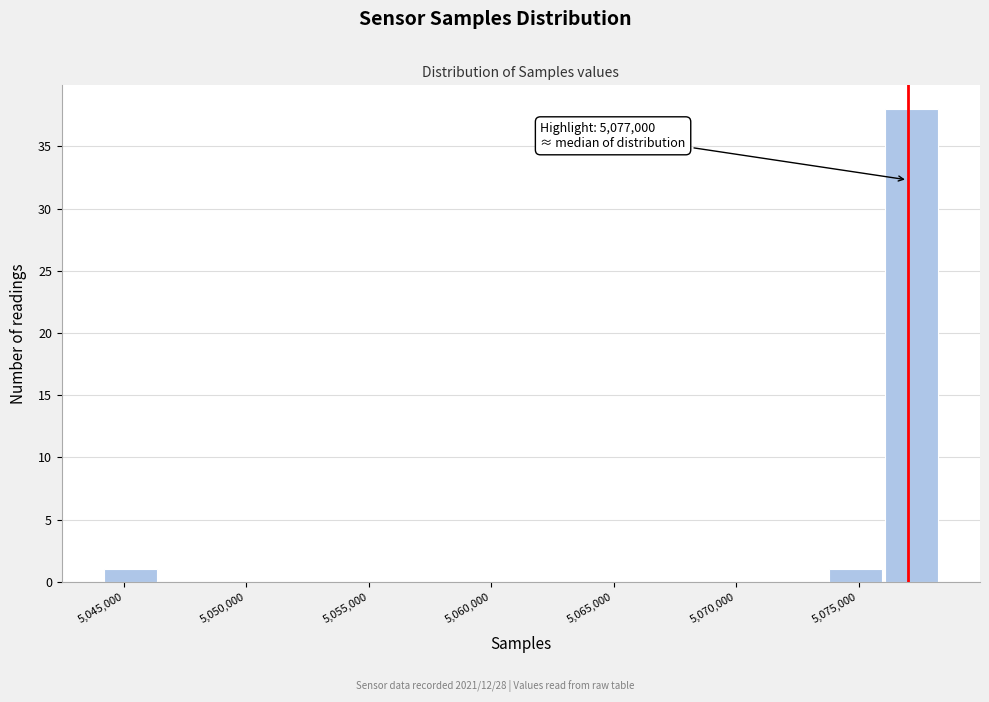

Which range on the x-axis has the tallest bar?

5076000 to 5078500